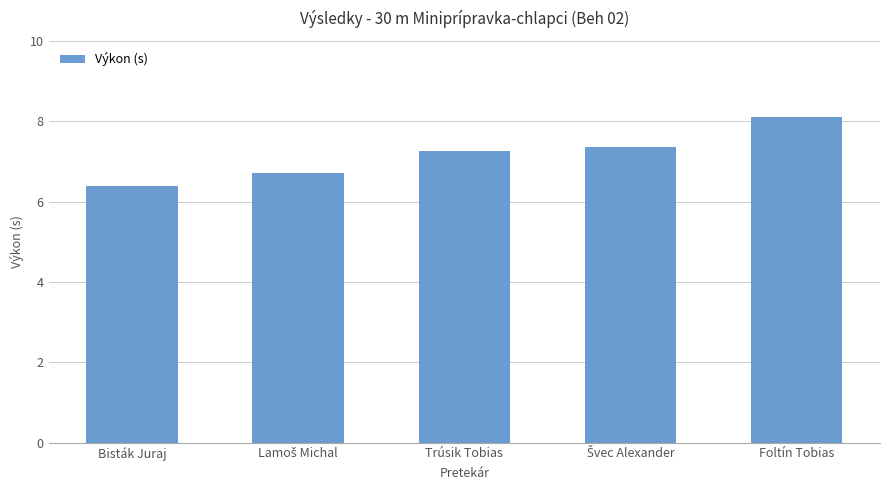

Count the values in the range 6 to 7.

2